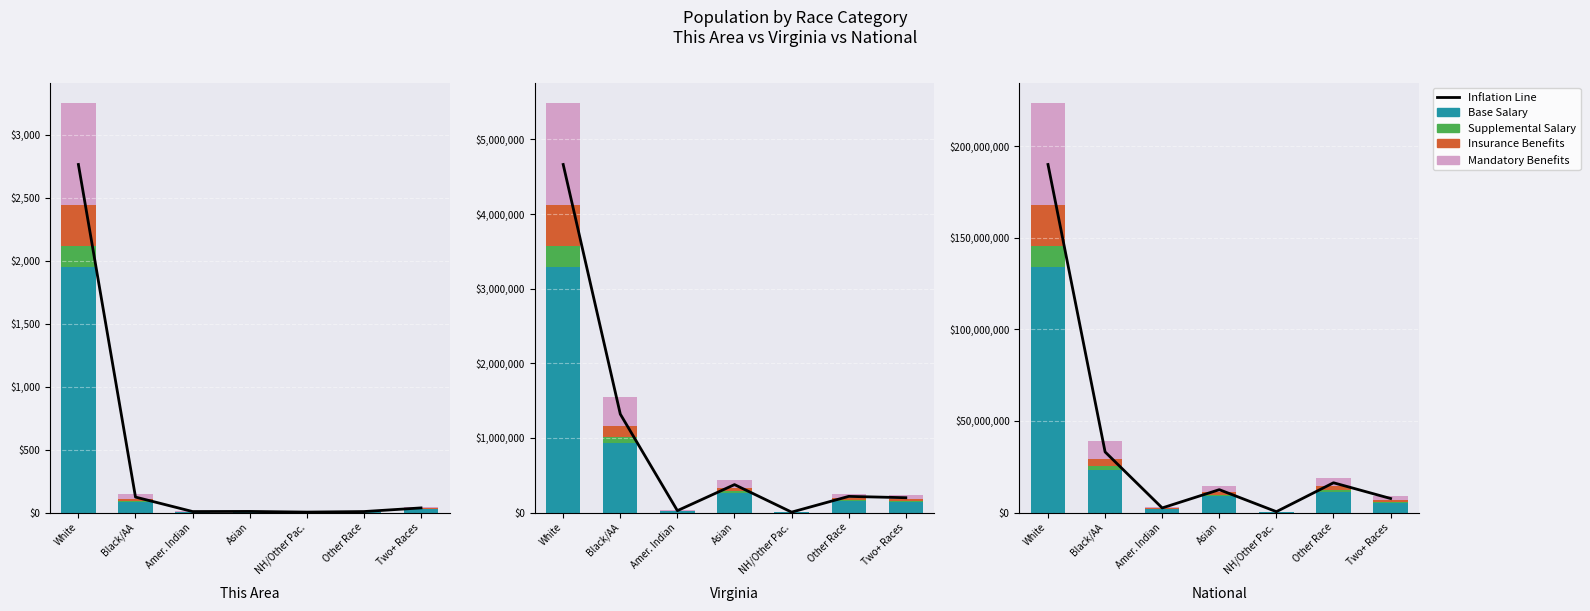

What is the maximum value shown in the chart?

190020275.2